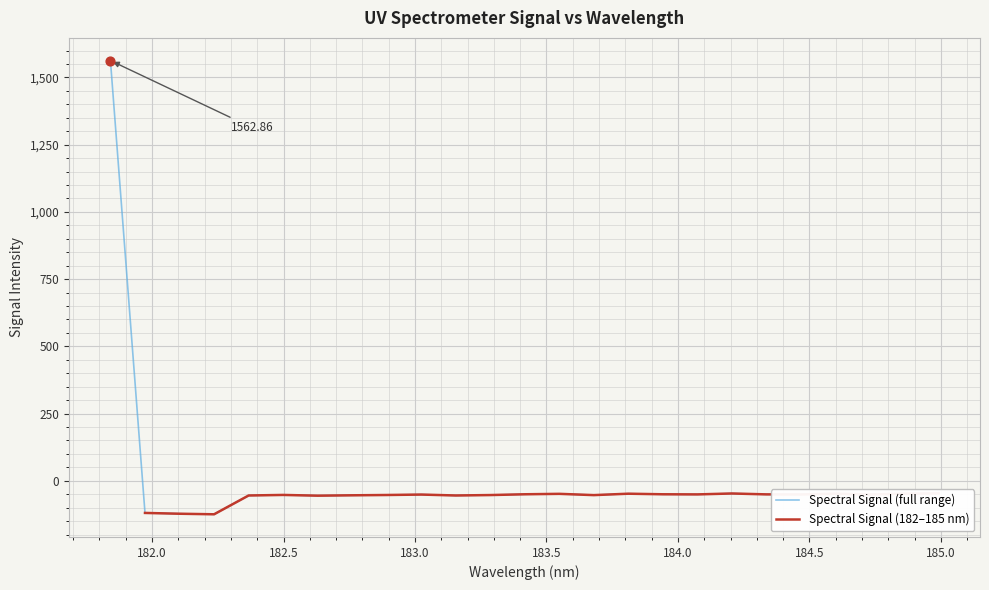

Between 181.8418 and 183.5488263418, which is larger?

181.8418